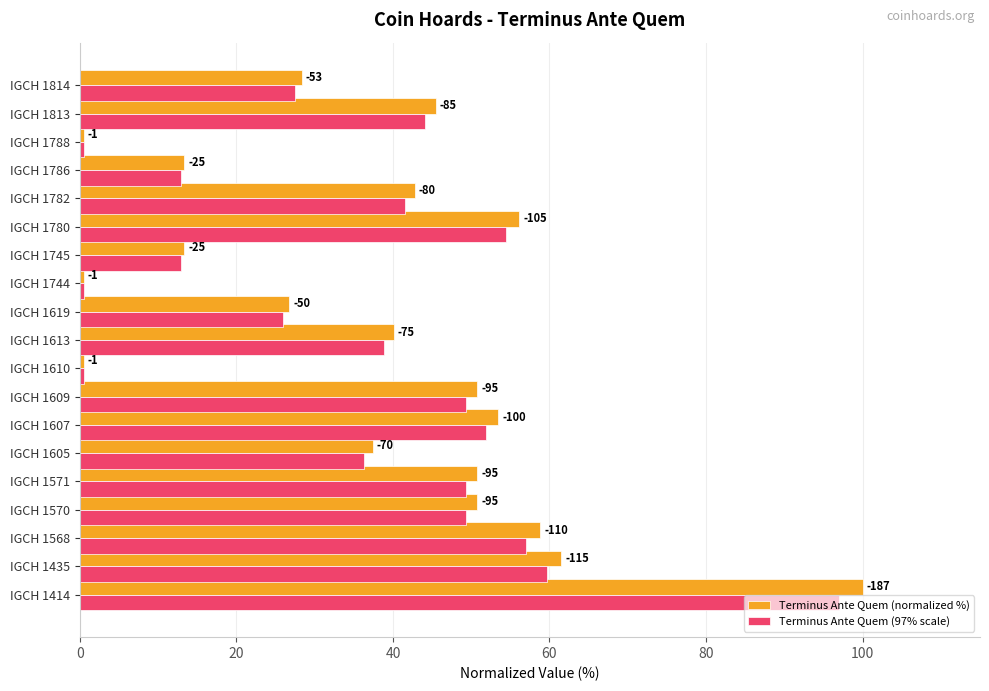

What is the value of the Terminus Ante Quem (97% scale) bar at the 8th from the left?

49.3